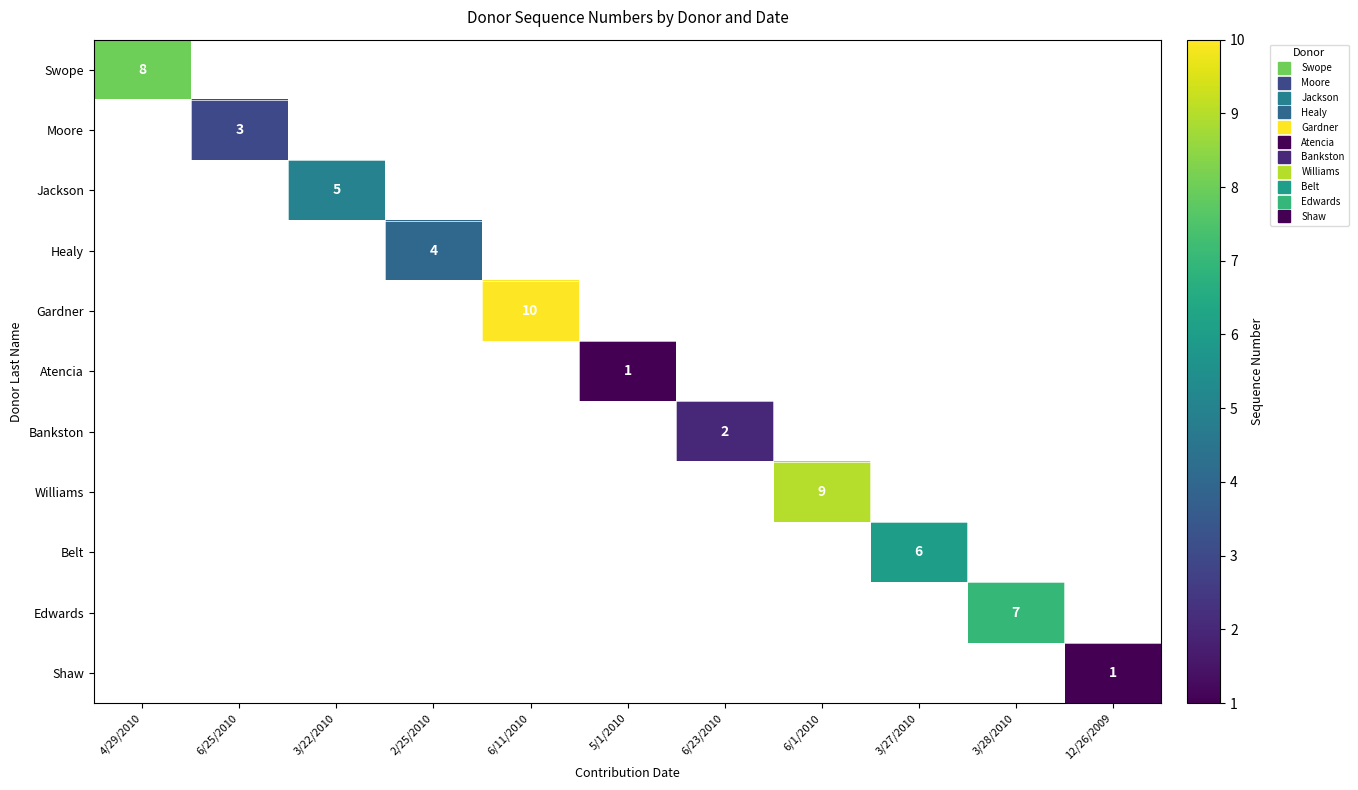

Between 6/23/2010 and 6/11/2010, which is larger?

6/11/2010